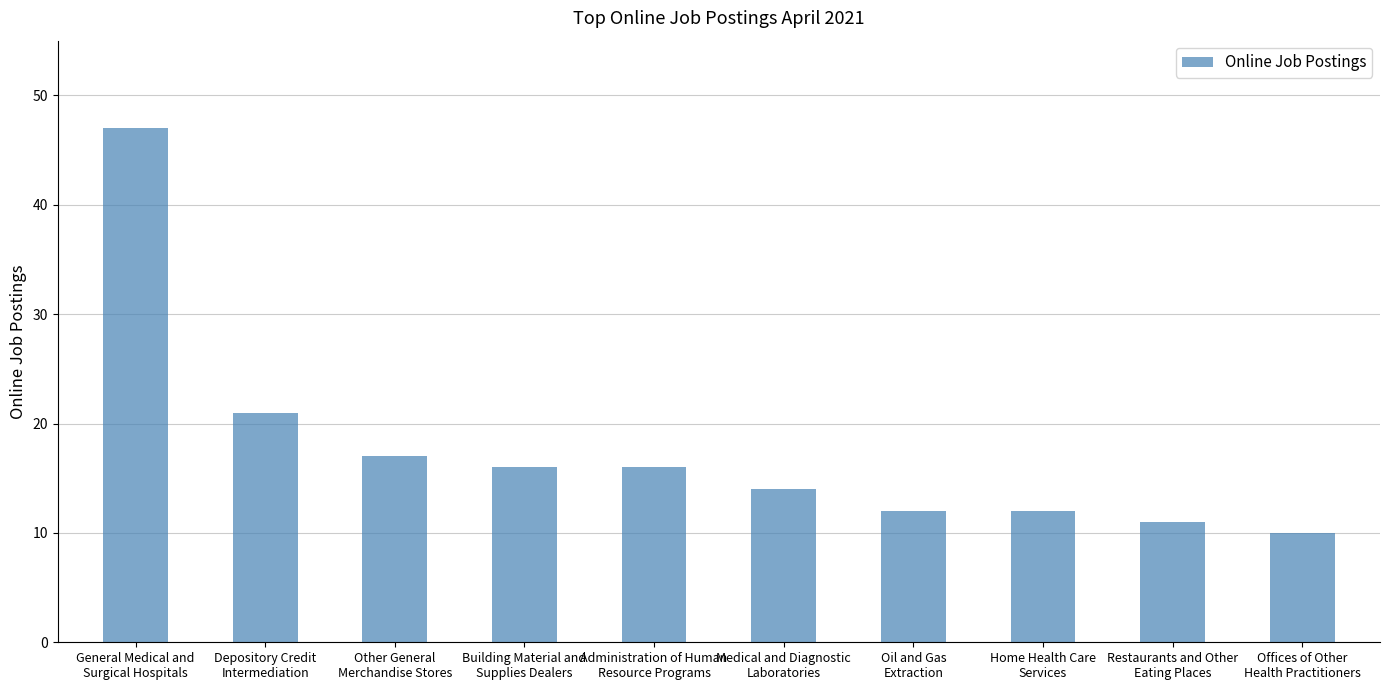

What is the value of the 7th bar from the left?

12